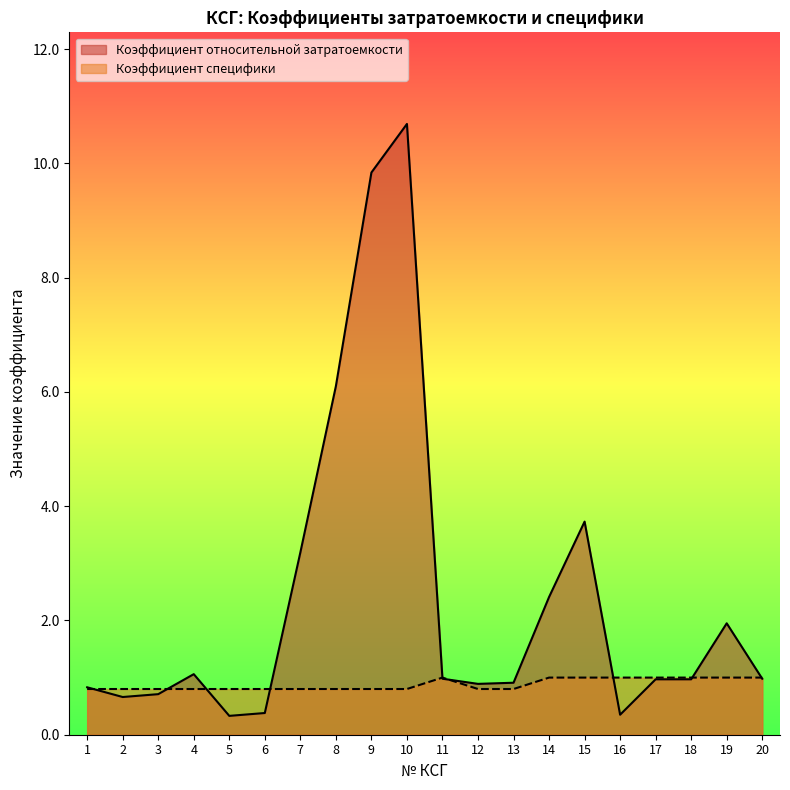

How many times do Коэффициент относительной затратоемкости and Коэффициент специфики cross each other?

9